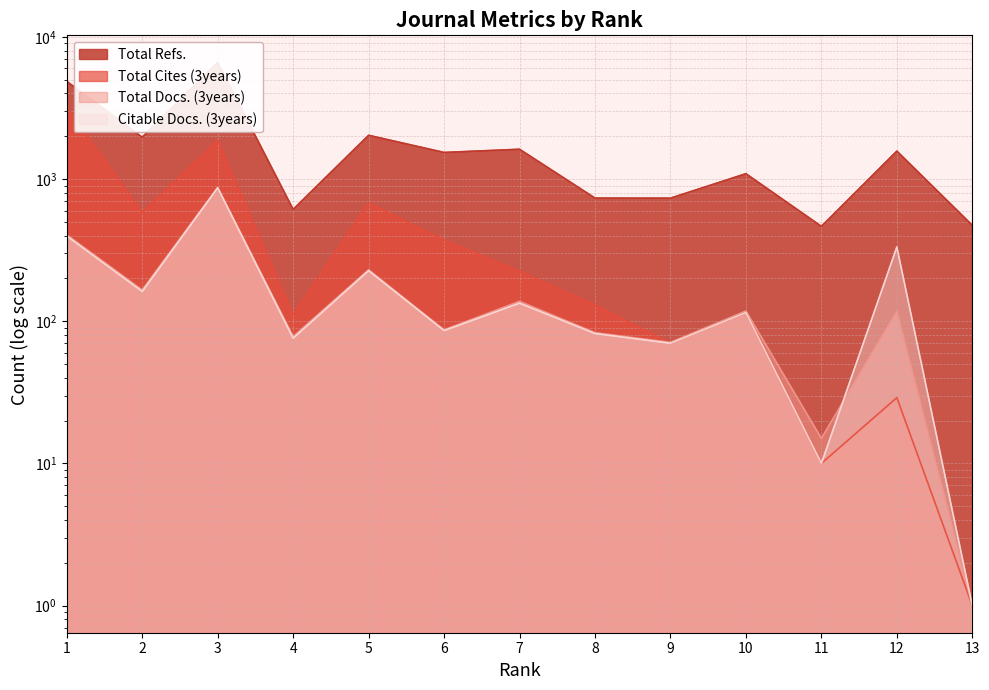

The Citable Docs. (3years) series shows 116 at 5. True or false?

False